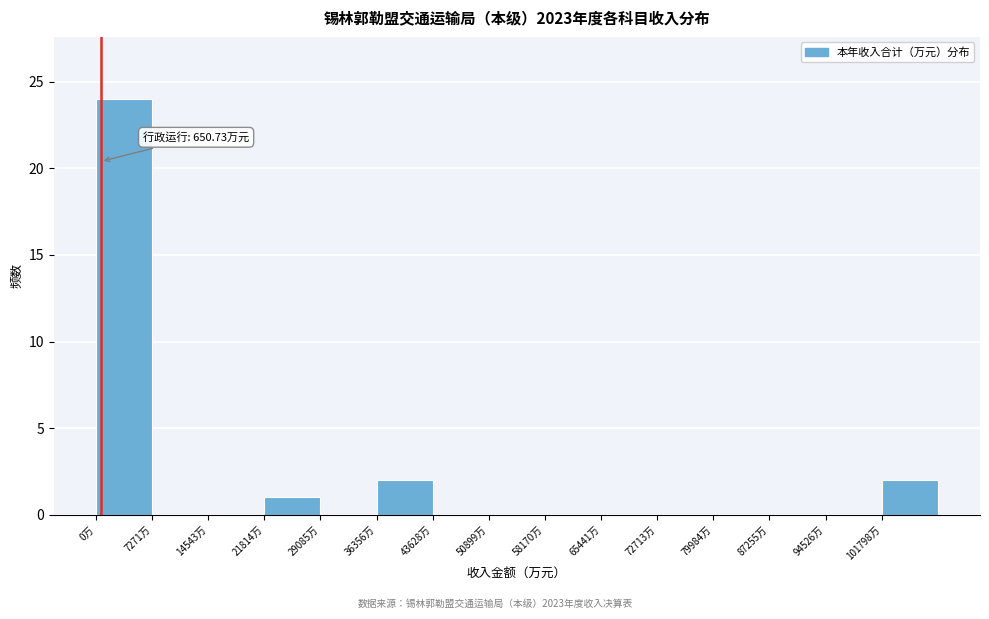

Which range on the x-axis has the tallest bar?

0 to 7000